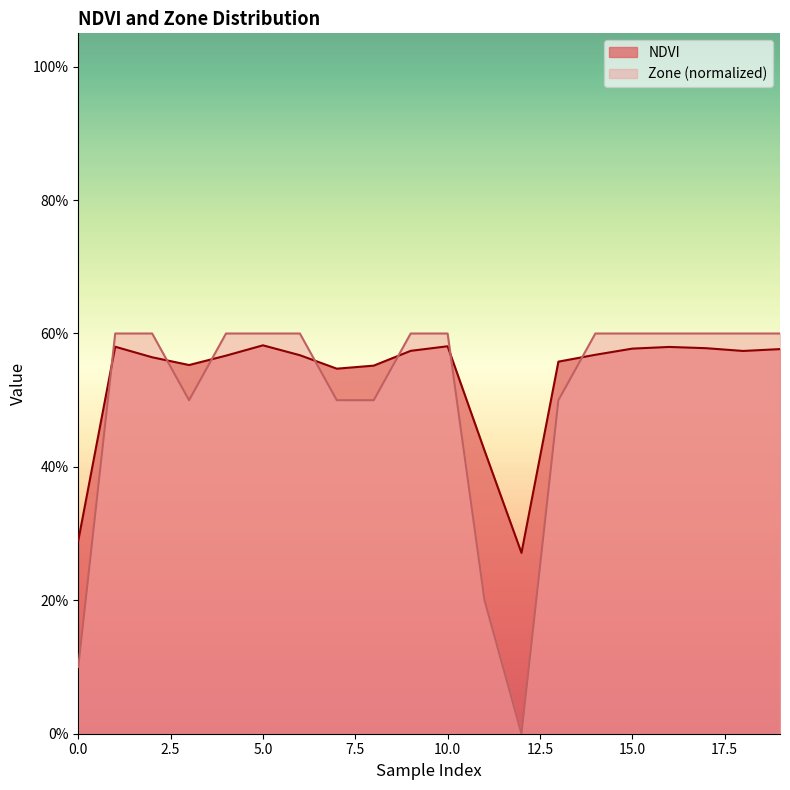

List the labels in order of NDVI value, smallest first.

12, 0, 11, 7, 8, 3, 13, 2, 4, 6, 14, 18, 9, 19, 15, 17, 16, 1, 10, 5